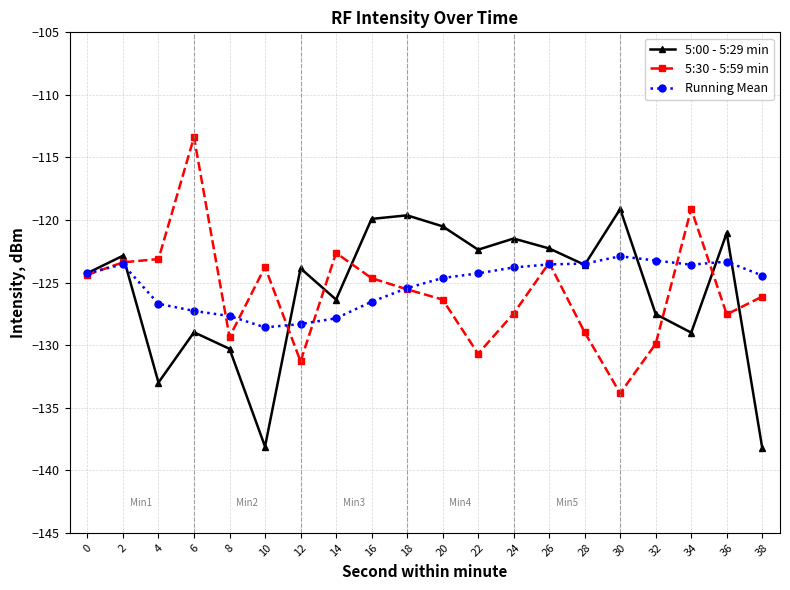

Which series has the widest spread of values?

5:30 - 5:59 min